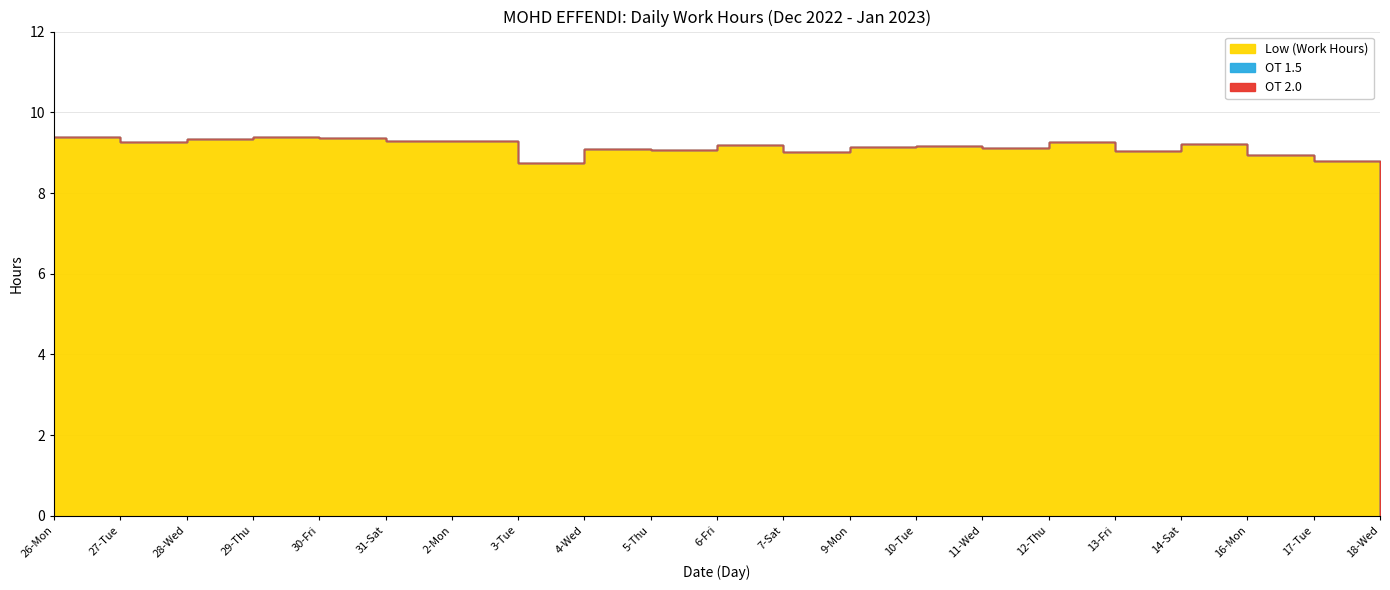

Which category has the highest value across all series?

26-Mon